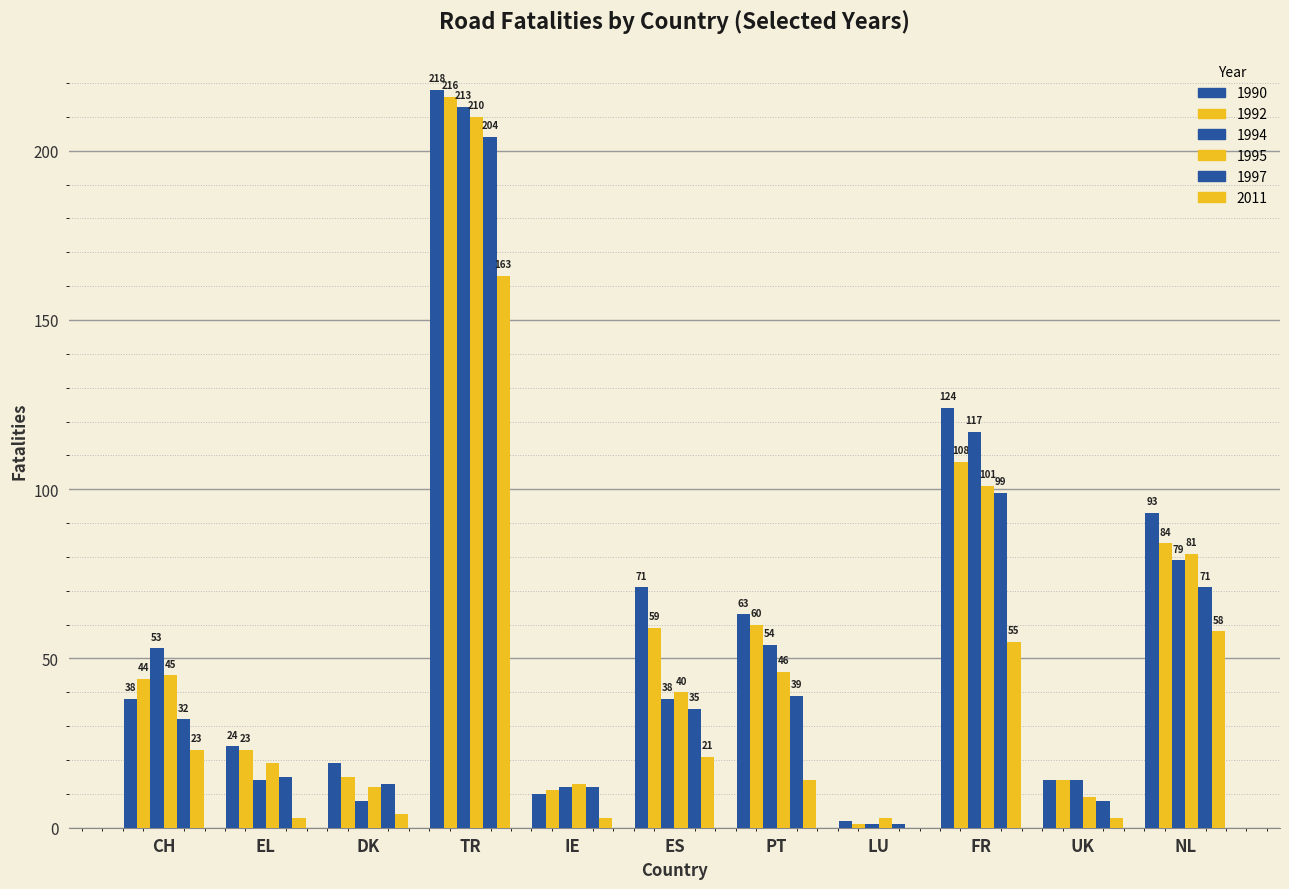

Between IE and FR, which series saw the biggest shift?

1990